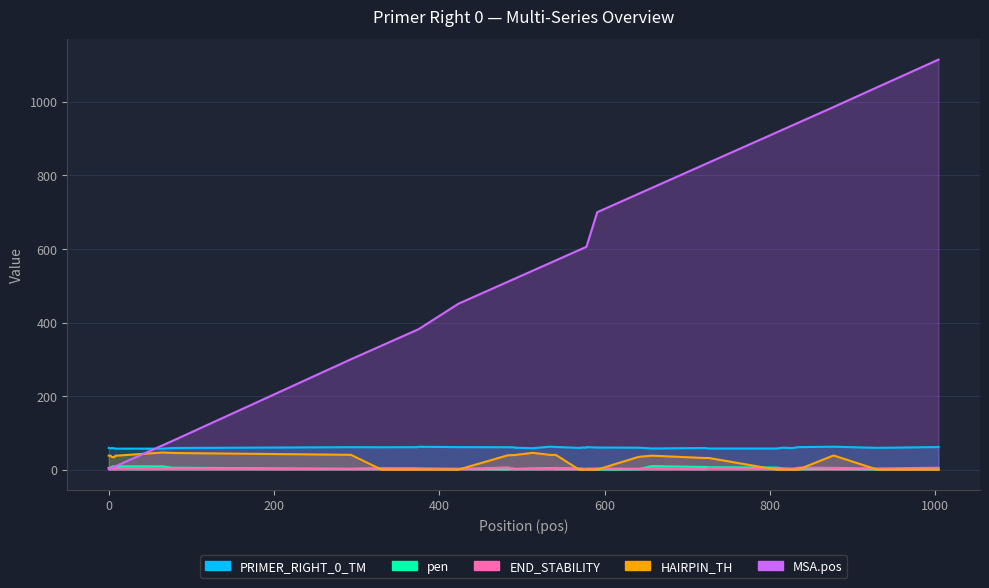

What is the value of the PRIMER_RIGHT_0_TM point at the 1st from the left?

59.1